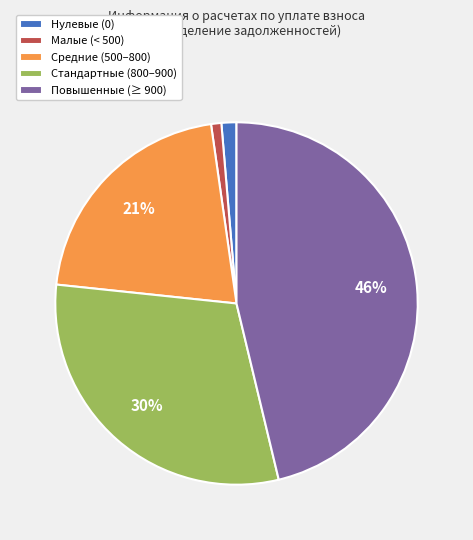

Does Стандартные (800–900) represent more than half of the total?

No